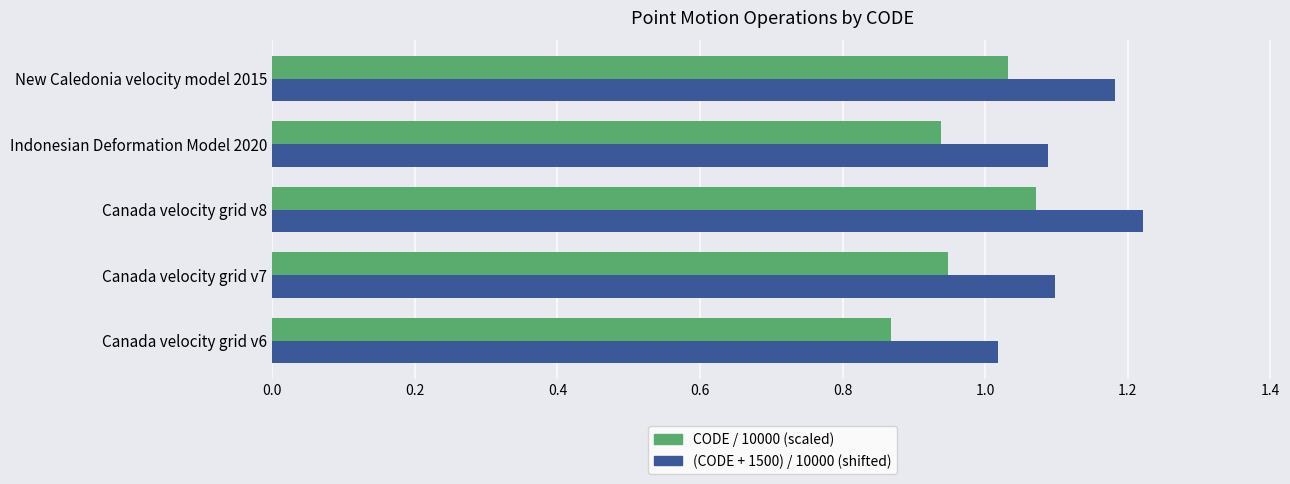

At which category is the sum across all series the highest?

Canada velocity grid v8